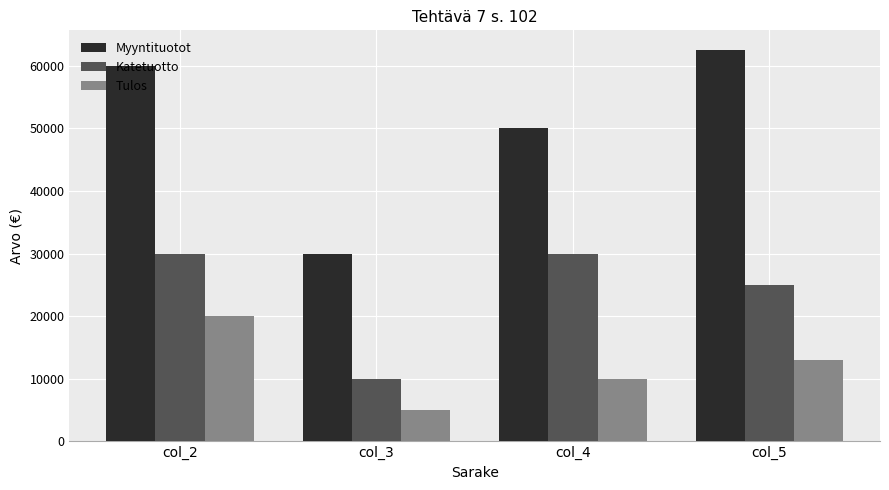

What is the average value of the Katetuotto series?

23750